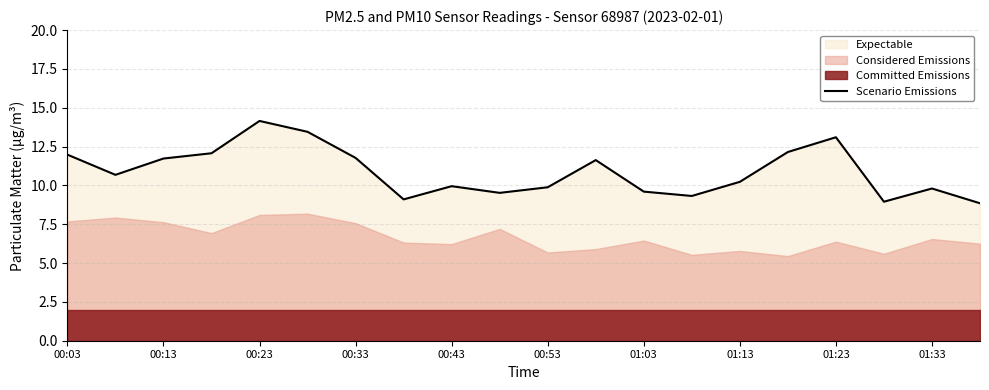

How many categories are shown in the chart?

20